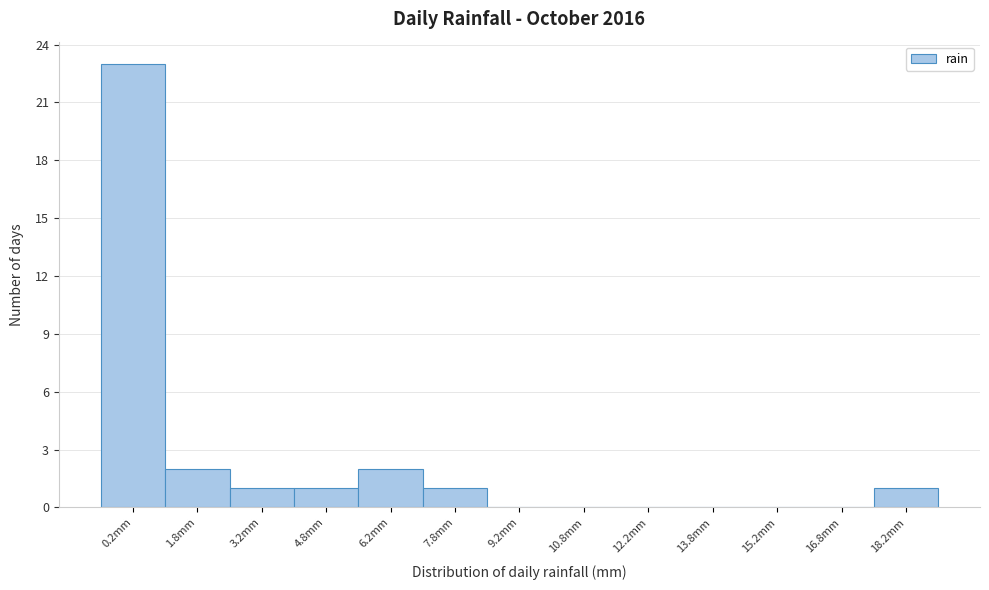

Which range on the x-axis has the tallest bar?

-0.5 to 1.0